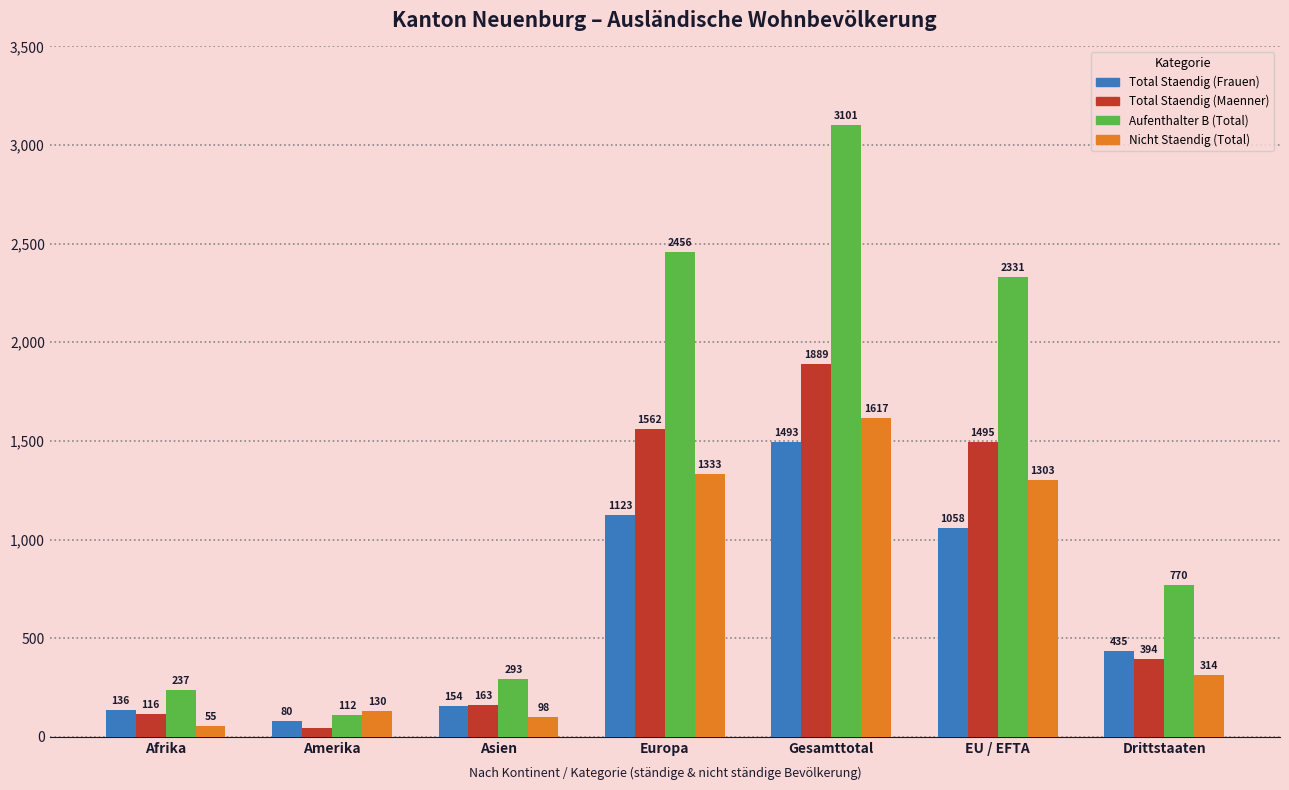

At how many categories does at least one series exceed 1913?

3